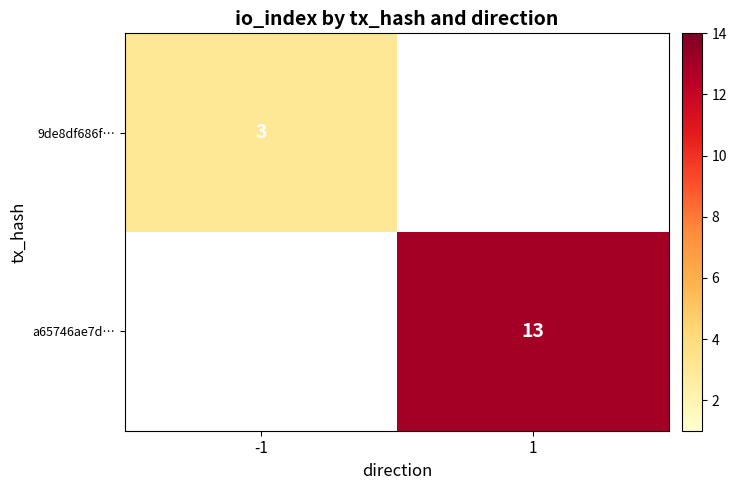

What is the maximum value shown in the chart?

13.0